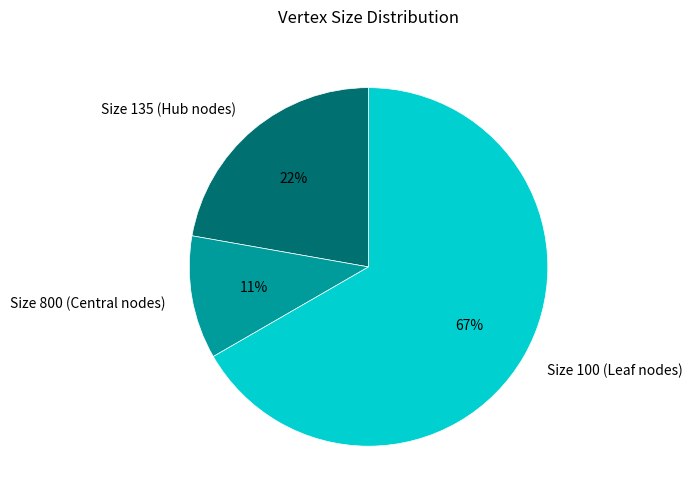

Does any single category account for the majority?

Yes